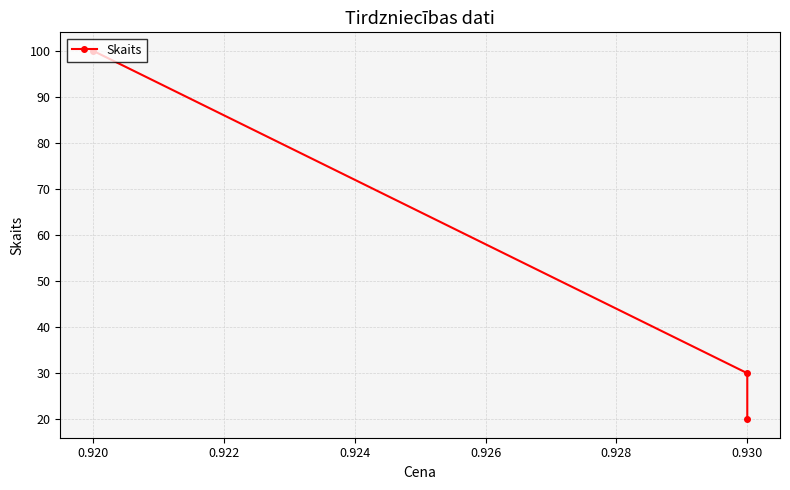

What is the maximum value shown in the chart?

100